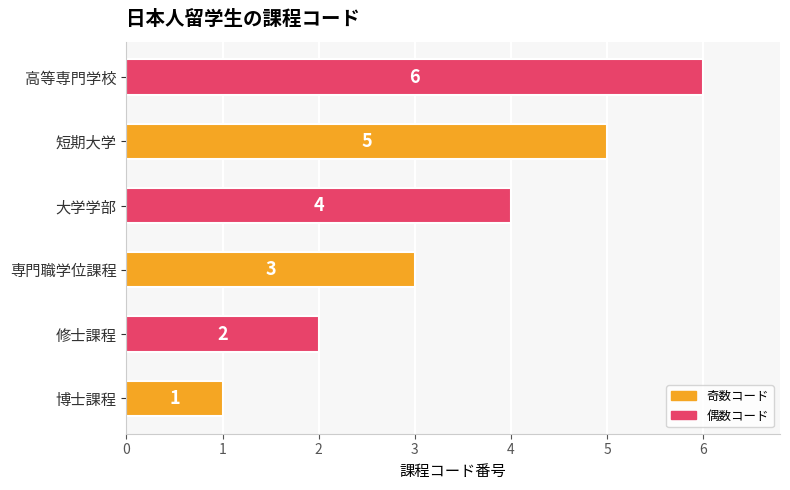

True or false: the data shows 1 at 修士課程.

False